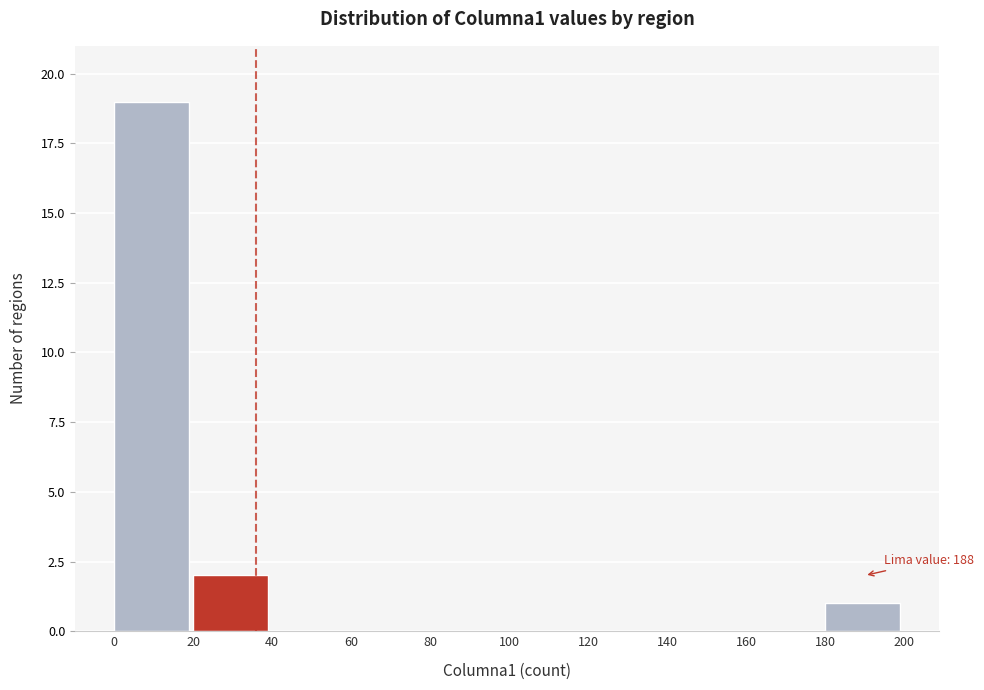

Over which range of the x-axis is the bar tallest?

0 to 20